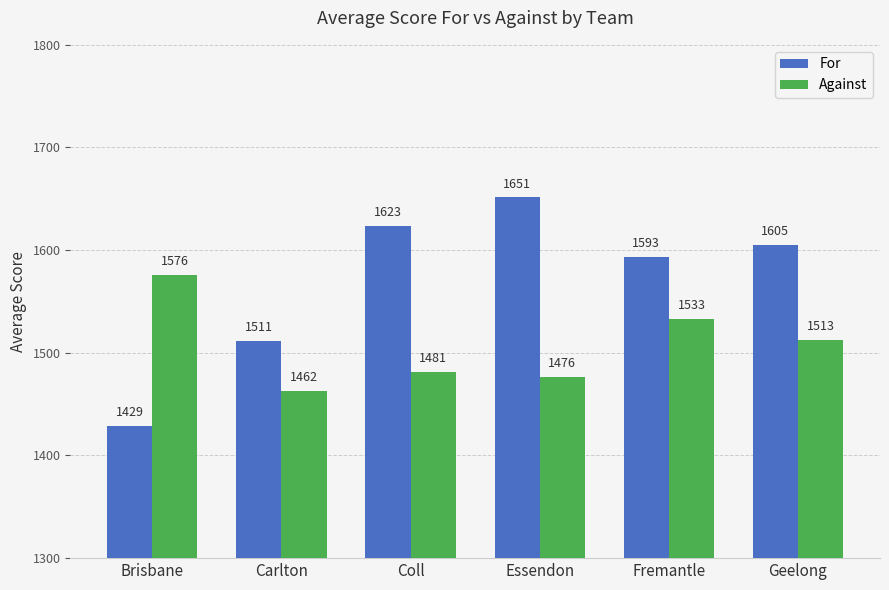

Where does the Against series first go above 1512?

Brisbane